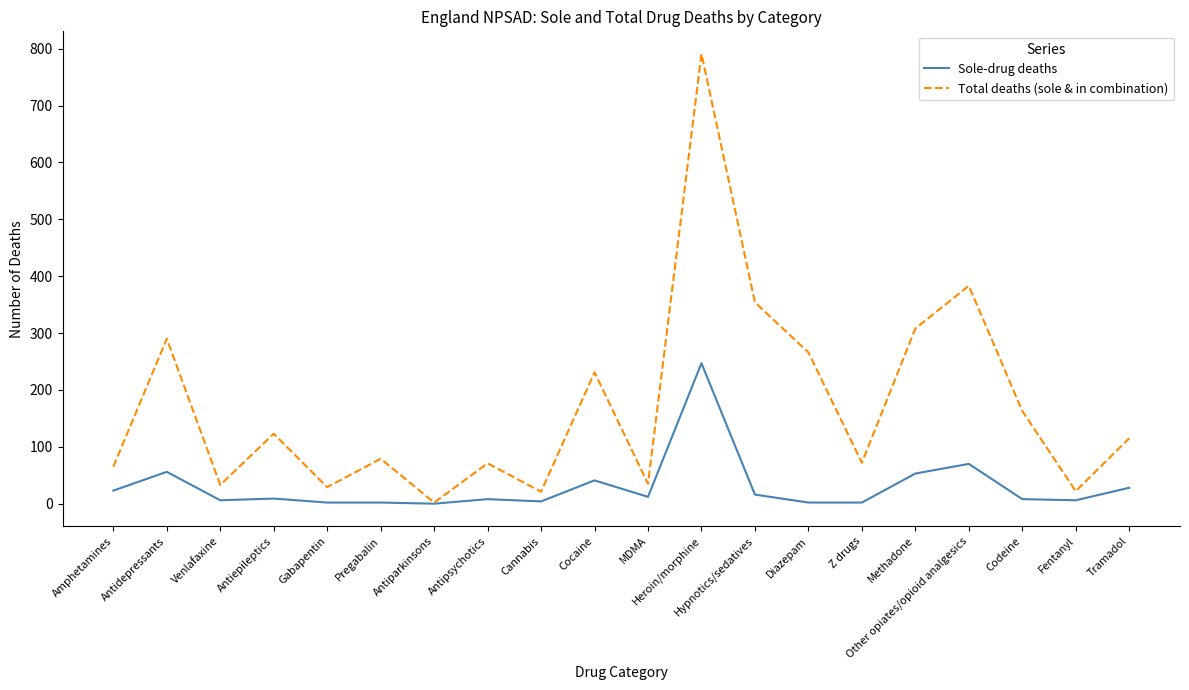

What is the difference between the second highest and minimum values in the Sole-drug deaths series?

70